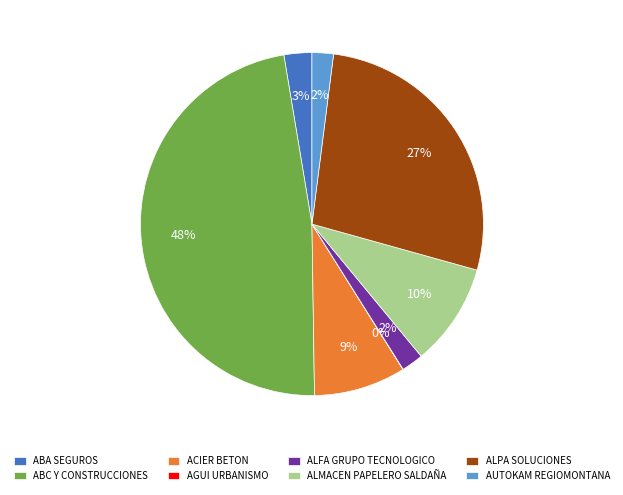

Is there any slice that represents more than half of the pie?

No